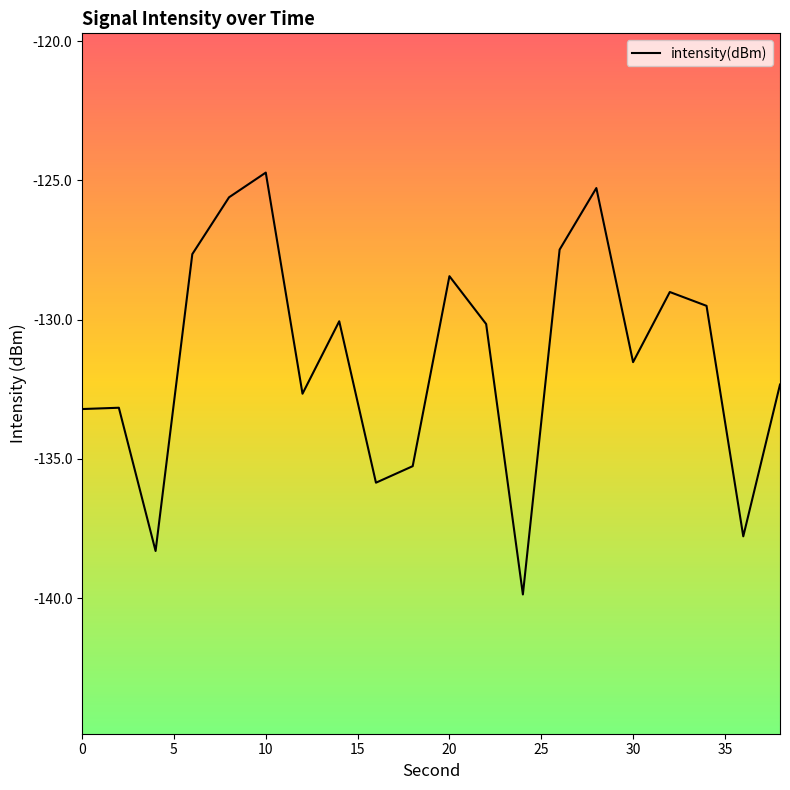

What is the difference between the maximum and minimum values?

15.1